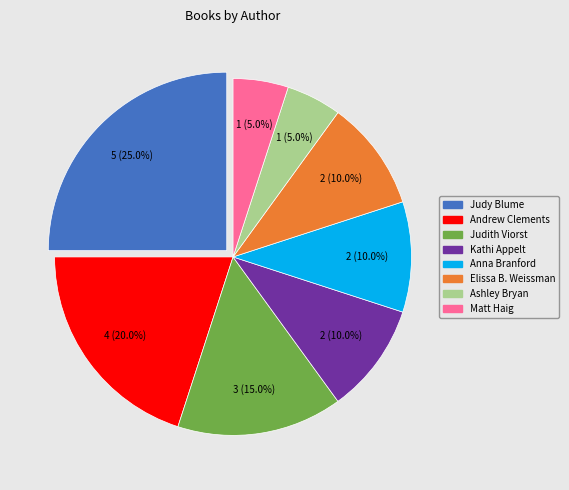

Approximately how many times larger is the value at Elissa B. Weissman compared to Judy Blume?

0.4